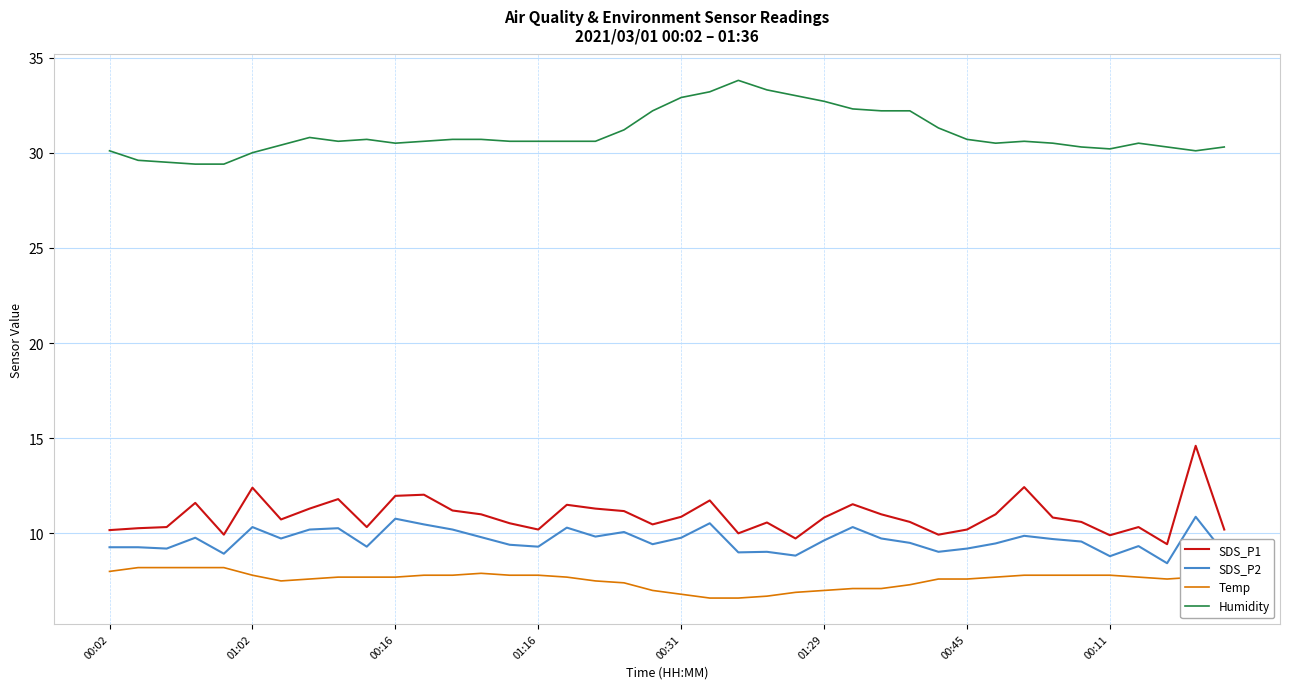

Which series has the largest total across all categories?

Humidity